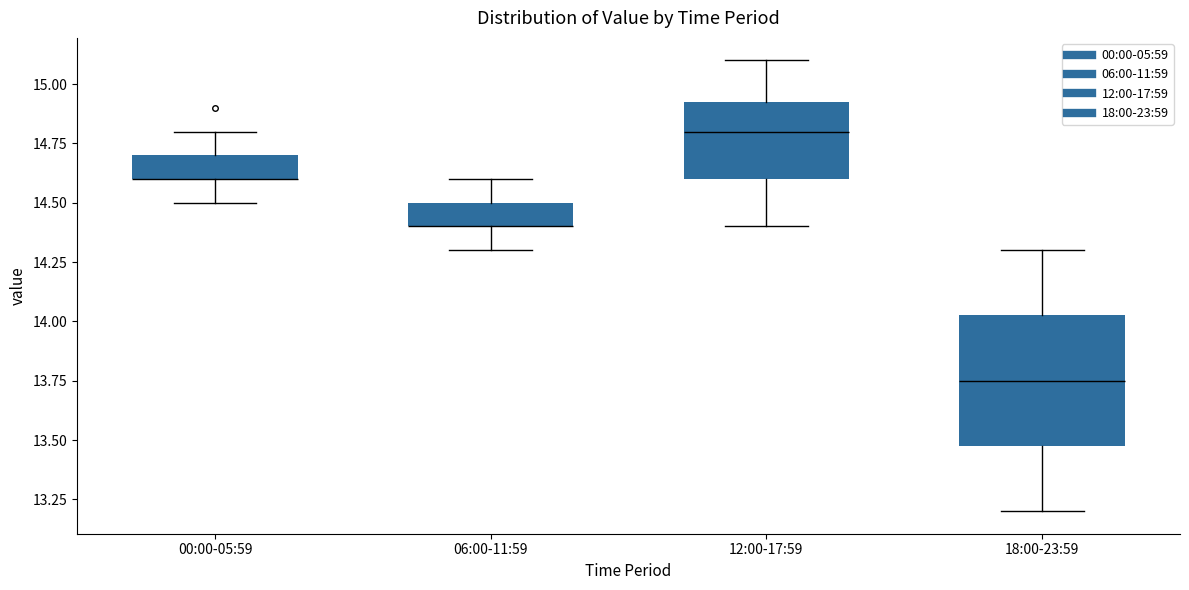

Comparing the boxes themselves (not the whiskers), which one is the tallest?

18:00-23:59